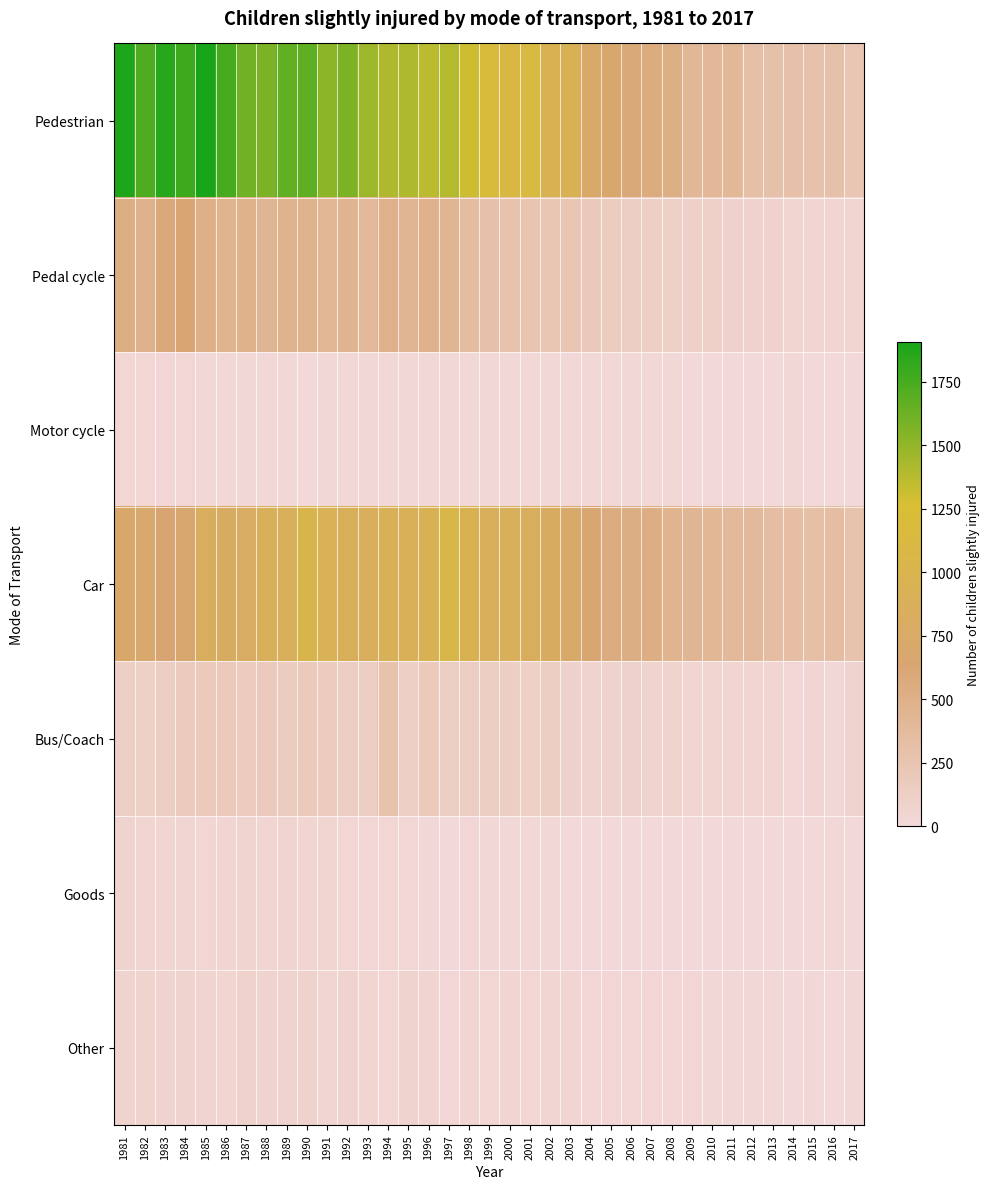

Reading left to right, transcribe all the data shown in this chart.

Pedestrian: 1981=1886	1982=1733	1983=1857	1984=1785	1985=1905	1986=1754	1987=1612	1988=1577	1989=1659	1990=1672	1991=1522	1992=1575	1993=1467	1994=1404	1995=1410	1996=1369	1997=1389	1998=1307	1999=1187	2000=1108	2001=1122	2002=956	2003=928	2004=744	2005=681	2006=594	2007=556	2008=515	2009=415	2010=396	2011=407	2012=309	2013=293	2014=305	2015=287	2016=291	2017=229
Pedal cycle: 1981=530	1982=475	1983=582	1984=628	1985=503	1986=456	1987=482	1988=438	1989=466	1990=464	1991=418	1992=448	1993=383	1994=485	1995=437	1996=471	1997=440	1998=351	1999=305	2000=265	2001=251	2002=231	2003=228	2004=188	2005=158	2006=140	2007=121	2008=109	2009=100	2010=101	2011=93	2012=81	2013=80	2014=50	2015=48	2016=38	2017=46
Motor cycle: 1981=33	1982=37	1983=29	1984=24	1985=19	1986=14	1987=15	1988=15	1989=11	1990=7	1991=8	1992=11	1993=11	1994=10	1995=18	1996=11	1997=12	1998=10	1999=12	2000=12	2001=15	2002=14	2003=17	2004=8	2005=10	2006=12	2007=9	2008=8	2009=6	2010=4	2011=4	2012=5	2013=4	2014=8	2015=0	2016=1	2017=0
Car: 1981=712	1982=706	1983=638	1984=677	1985=839	1986=783	1987=802	1988=866	1989=874	1990=1018	1991=938	1992=890	1993=850	1994=905	1995=906	1996=929	1997=1042	1998=964	1999=873	2000=871	2001=840	2002=815	2003=732	2004=660	2005=548	2006=532	2007=523	2008=455	2009=438	2010=423	2011=385	2012=380	2013=335	2014=328	2015=315	2016=335	2017=273
Bus/Coach: 1981=120	1982=107	1983=136	1984=170	1985=186	1986=183	1987=162	1988=174	1989=160	1990=186	1991=160	1992=135	1993=134	1994=269	1995=125	1996=186	1997=134	1998=135	1999=142	2000=130	2001=109	2002=148	2003=95	2004=74	2005=89	2006=93	2007=67	2008=74	2009=47	2010=45	2011=47	2012=40	2013=45	2014=26	2015=38	2016=17	2017=66
Goods: 1981=64	1982=48	1983=45	1984=40	1985=30	1986=43	1987=54	1988=41	1989=54	1990=45	1991=45	1992=31	1993=24	1994=30	1995=24	1996=18	1997=7	1998=28	1999=17	2000=14	2001=11	2002=14	2003=7	2004=5	2005=5	2006=5	2007=4	2008=7	2009=5	2010=3	2011=2	2012=7	2013=4	2014=5	2015=3	2016=11	2017=6
Other: 1981=61	1982=70	1983=63	1984=61	1985=54	1986=48	1987=87	1988=60	1989=66	1990=88	1991=43	1992=60	1993=46	1994=31	1995=65	1996=53	1997=29	1998=42	1999=35	2000=39	2001=31	2002=40	2003=41	2004=29	2005=29	2006=24	2007=27	2008=25	2009=24	2010=15	2011=10	2012=9	2013=8	2014=4	2015=14	2016=6	2017=14